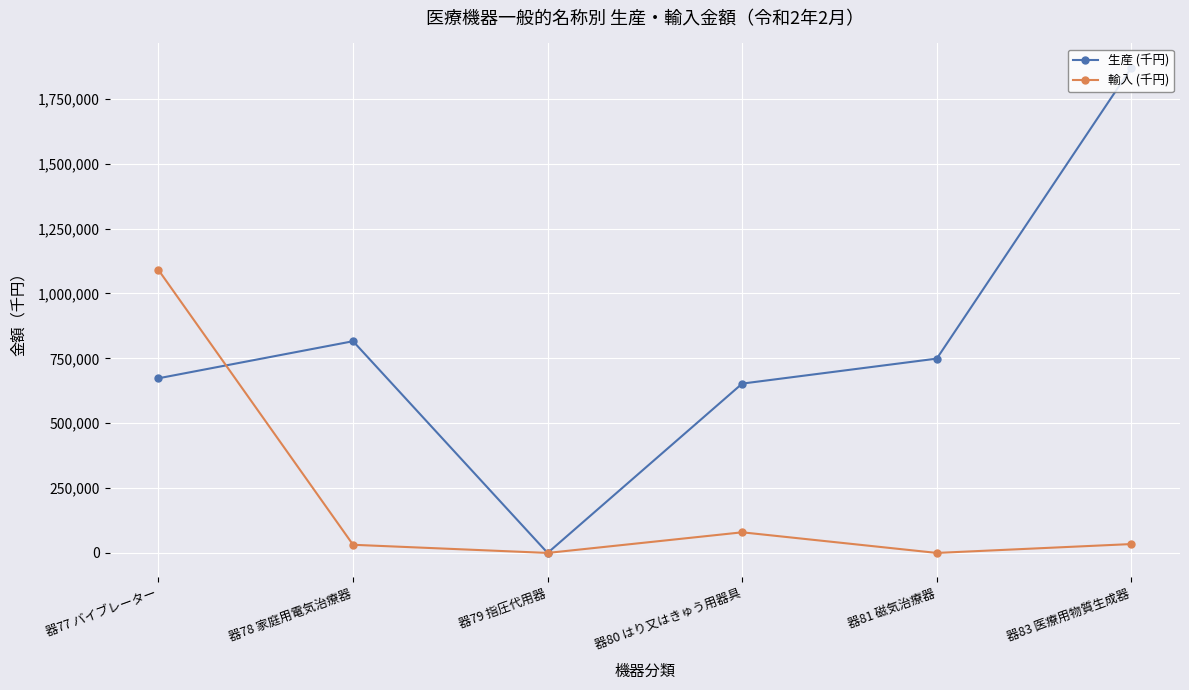

Between which two adjacent categories do 生産 (千円) and 輸入 (千円) first intersect?

器77 バイブレーター and 器78 家庭用電気治療器